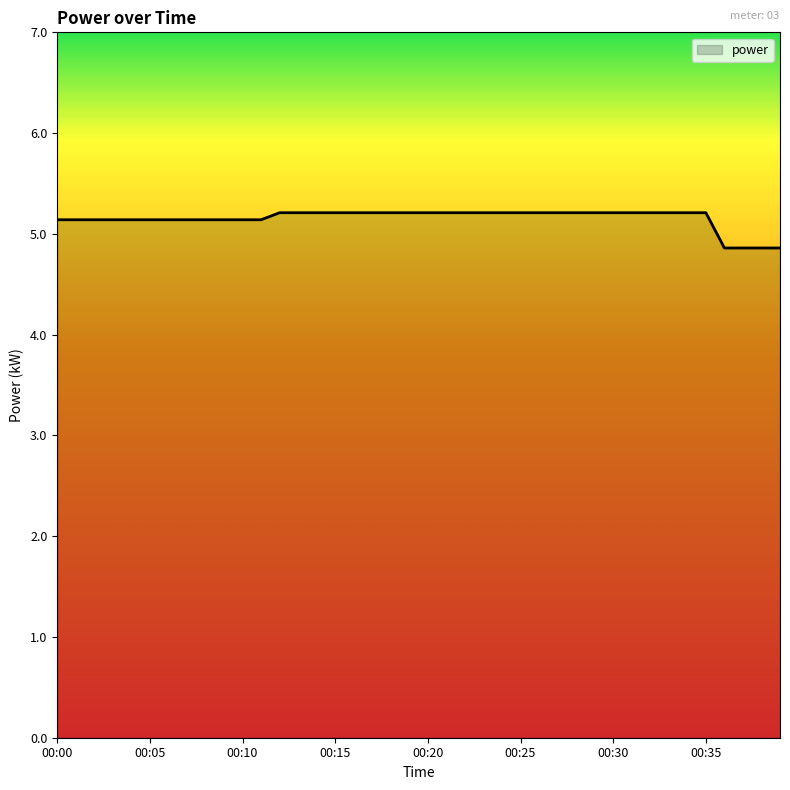

Reading right to left, list all the values displayed in this chart.

4.9	4.9	4.9	4.9	5.2	5.2	5.2	5.2	5.2	5.2	5.2	5.2	5.2	5.2	5.2	5.2	5.2	5.2	5.2	5.2	5.2	5.2	5.2	5.2	5.2	5.2	5.2	5.2	5.1	5.1	5.1	5.1	5.1	5.1	5.1	5.1	5.1	5.1	5.1	5.1